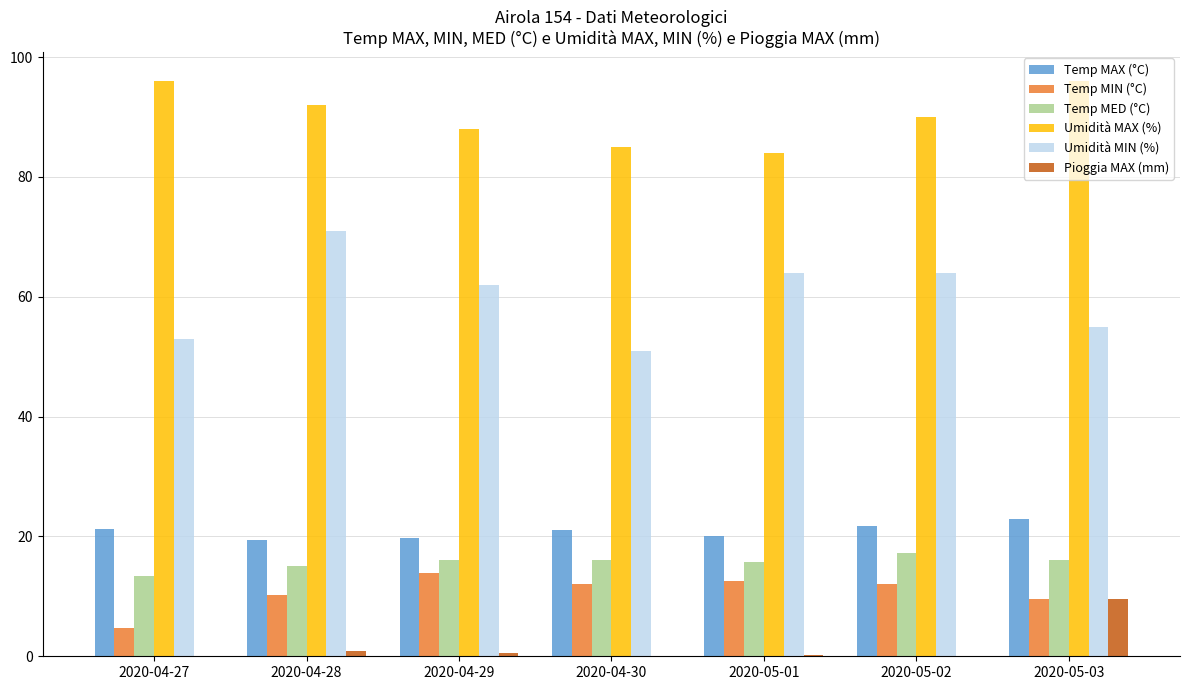

At which label does Umidità MAX (%) first exceed 90?

2020-04-27